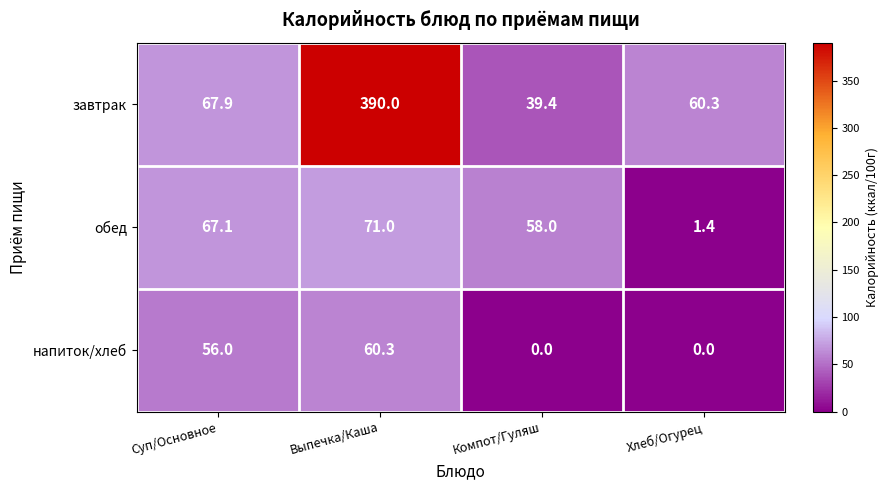

How many series are shown in this chart?

3